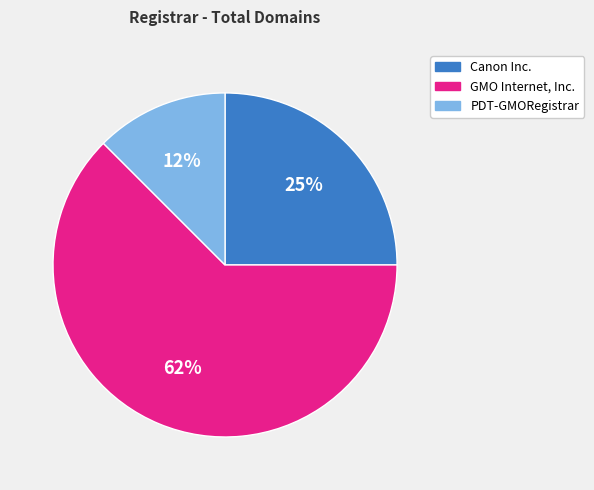

To the nearest percent, what portion does Canon Inc. represent?

25%